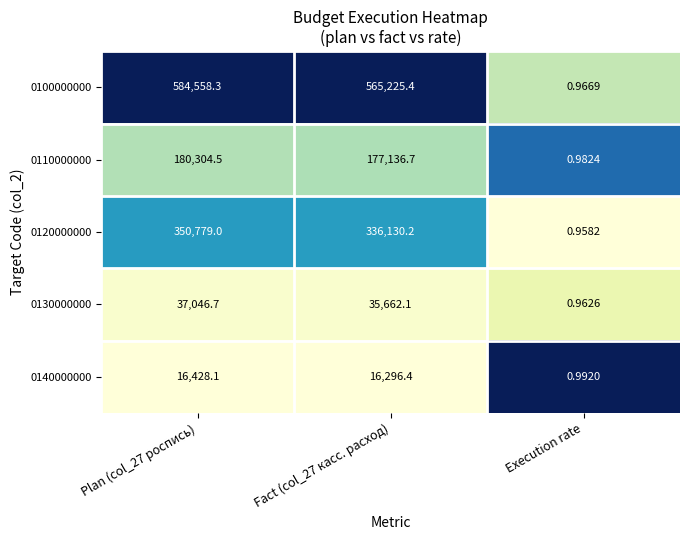

Is the value of 0110000000 at Fact (col_27 касс. расход) greater than the value of 0130000000 at Plan (col_27 роспись)?

Yes